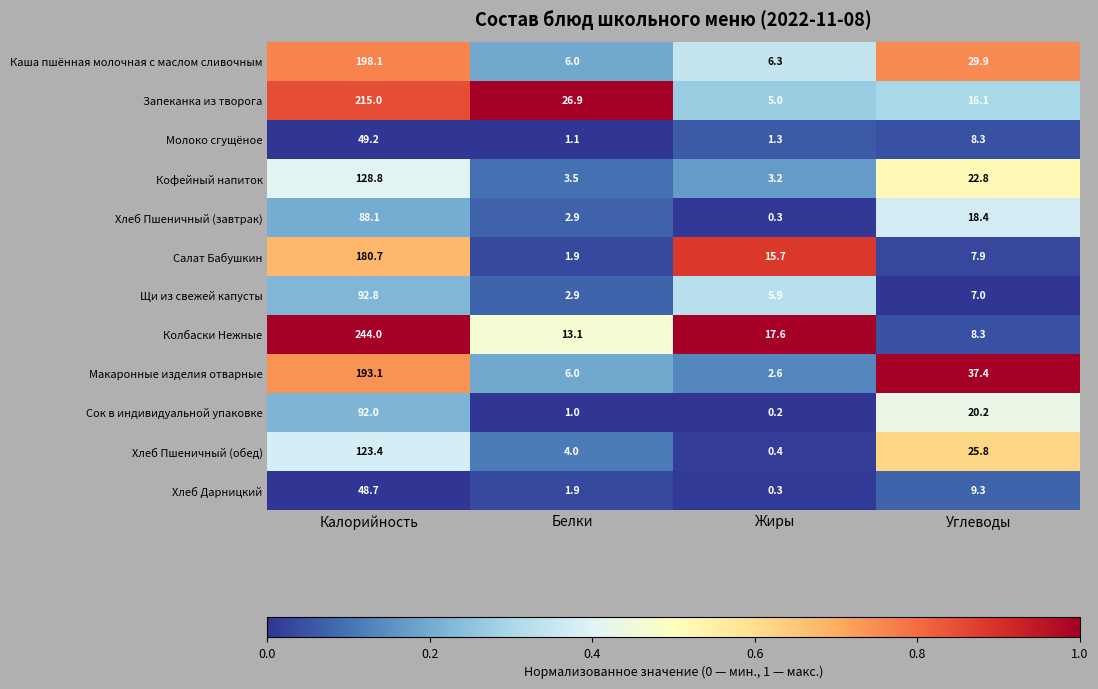

What is the sum of all Запеканка из творога values?

263.0